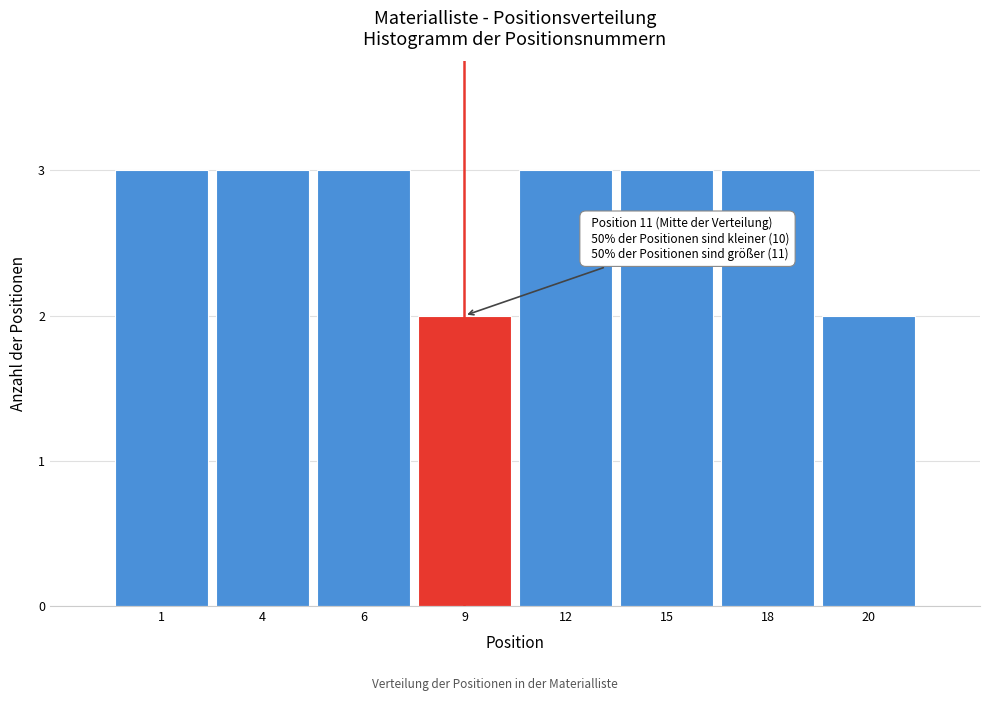

Reading left to right, what are all the values shown in this chart?

1=3	4=3	6=3	9=2	12=3	15=3	18=3	20=2